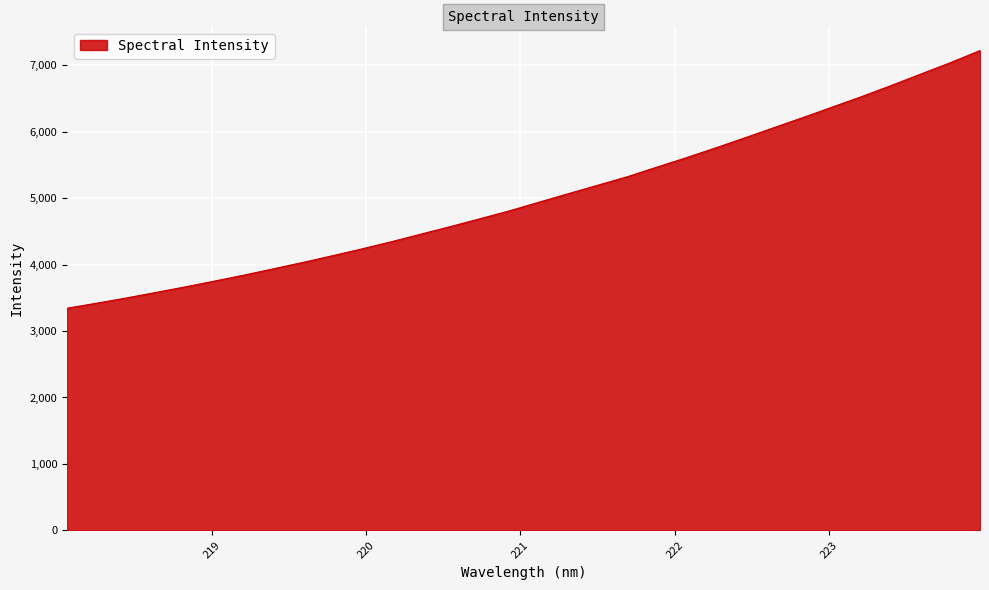

What is the greatest value displayed?

7220.5